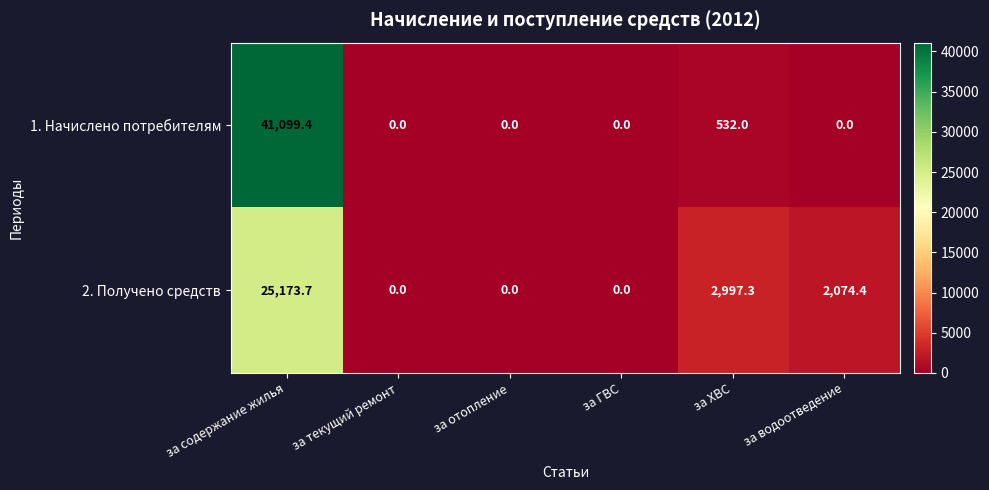

What is the total value across all series at за содержание жилья?

66273.1